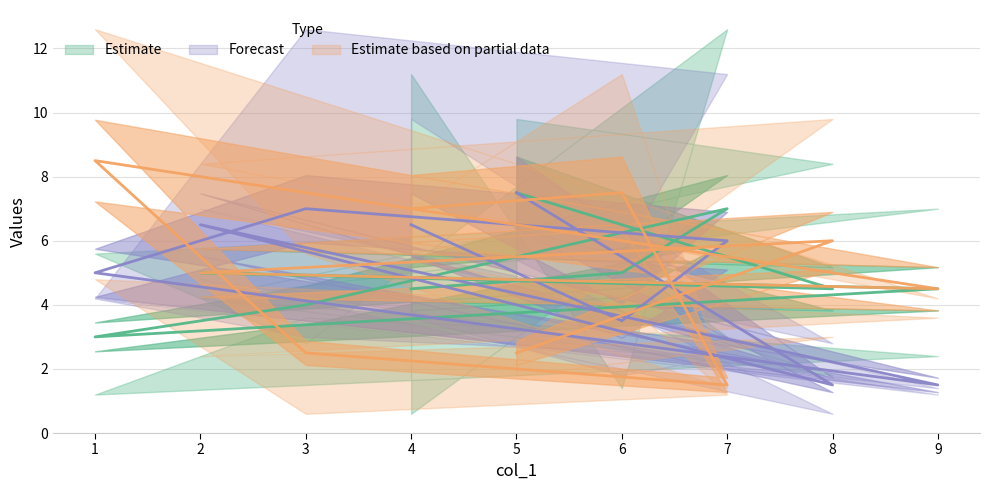

At which category does the chart reach its peak across all series?

7